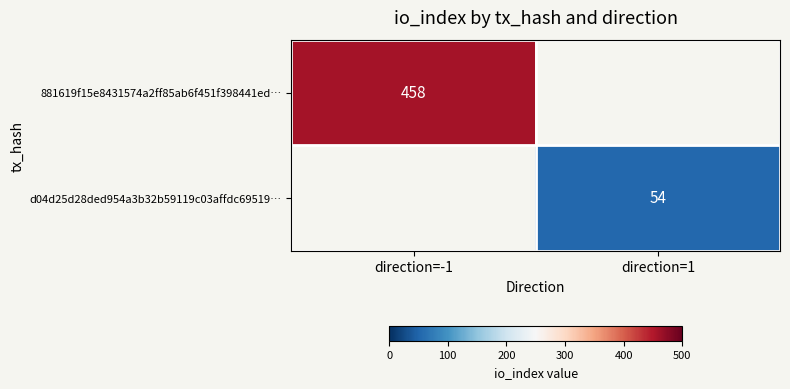

The value of 881619f15e8431574a2ff85ab6f451f398441ed… at direction=-1 is 458. True or false?

True